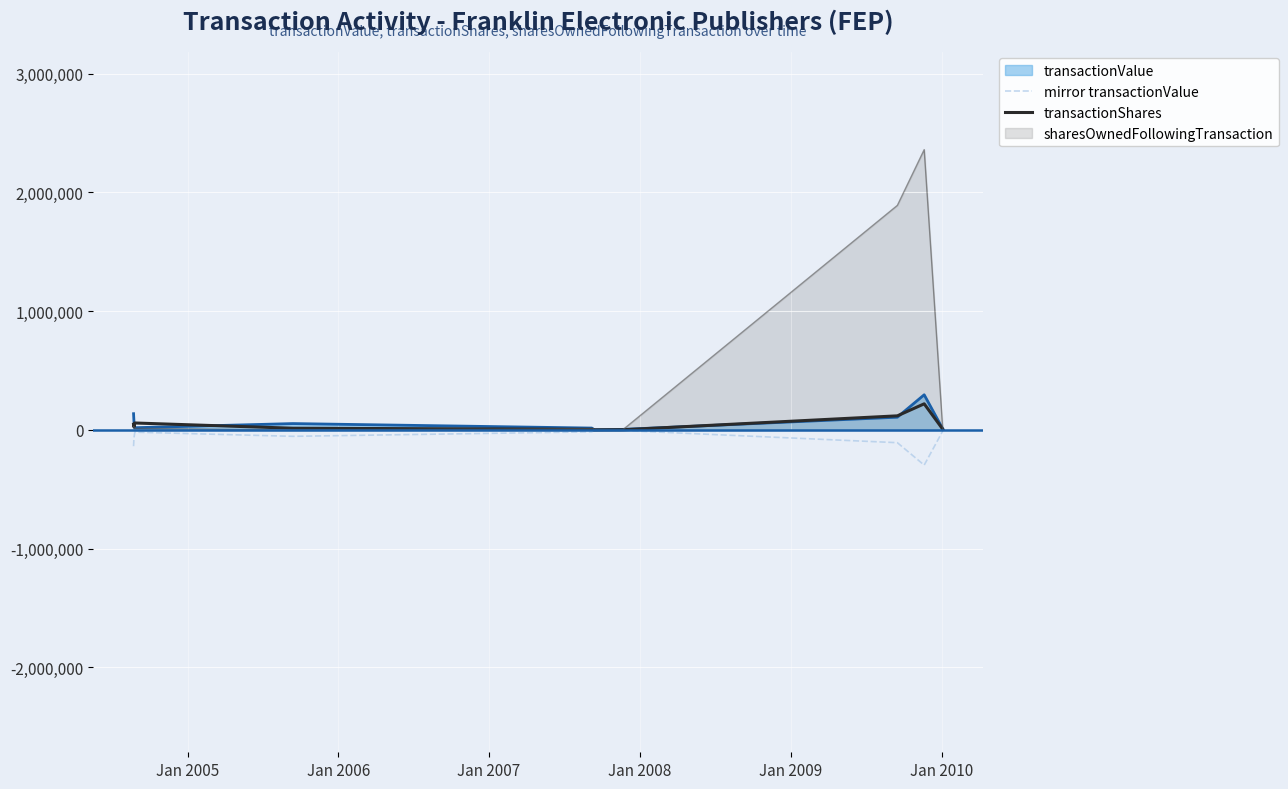

How many lines are shown in the chart?

4